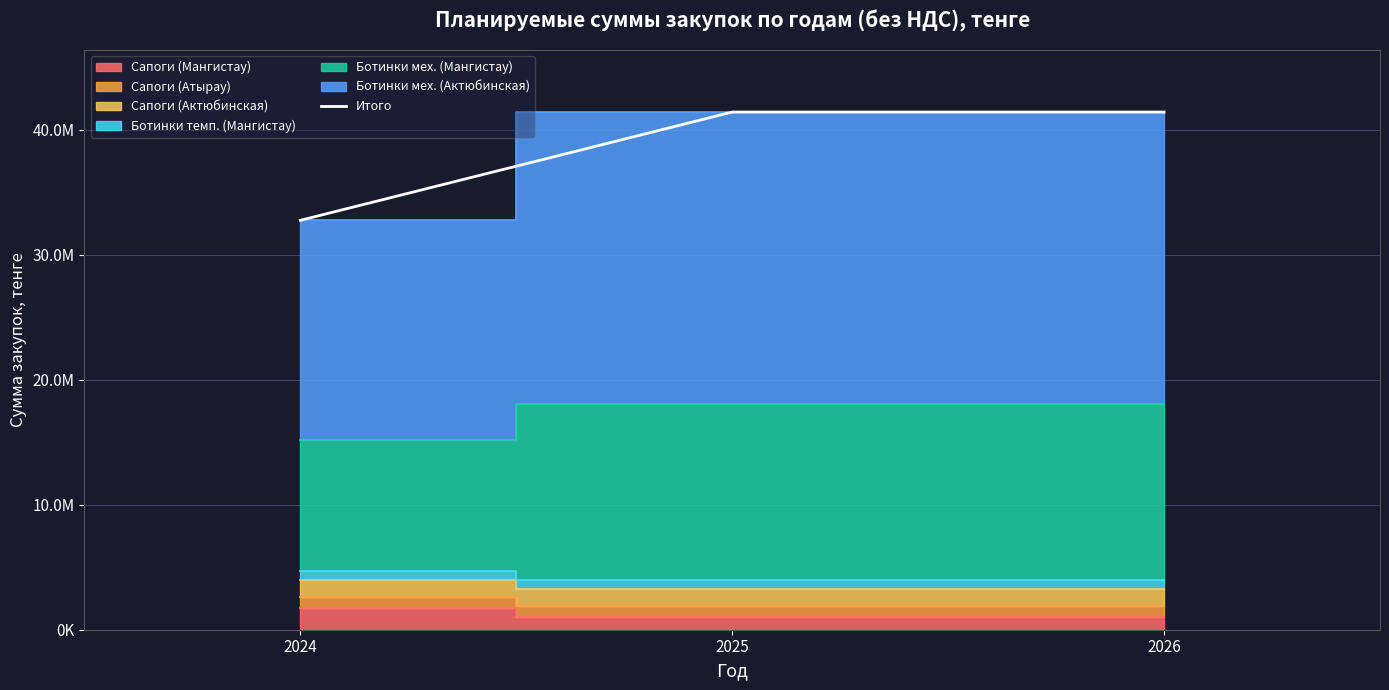

Which has a higher value, 2025 or 2024?

2025